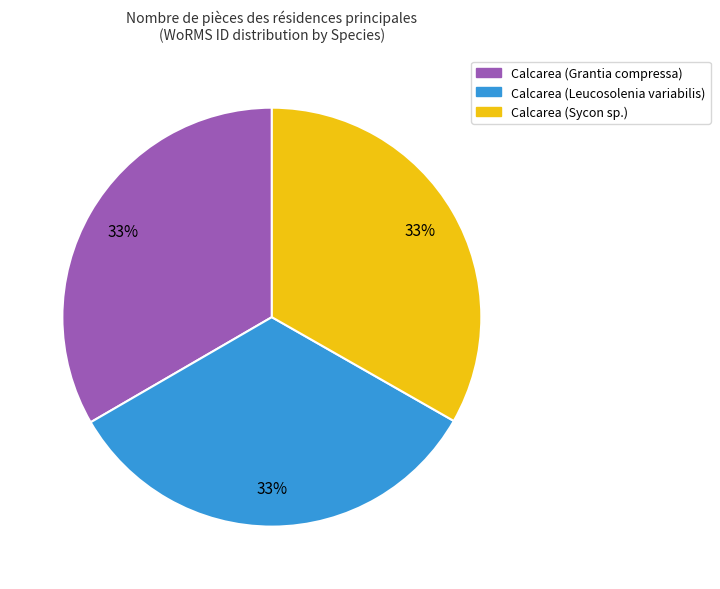

Is it true that Calcarea (Grantia compressa) is 33% of the pie?

True